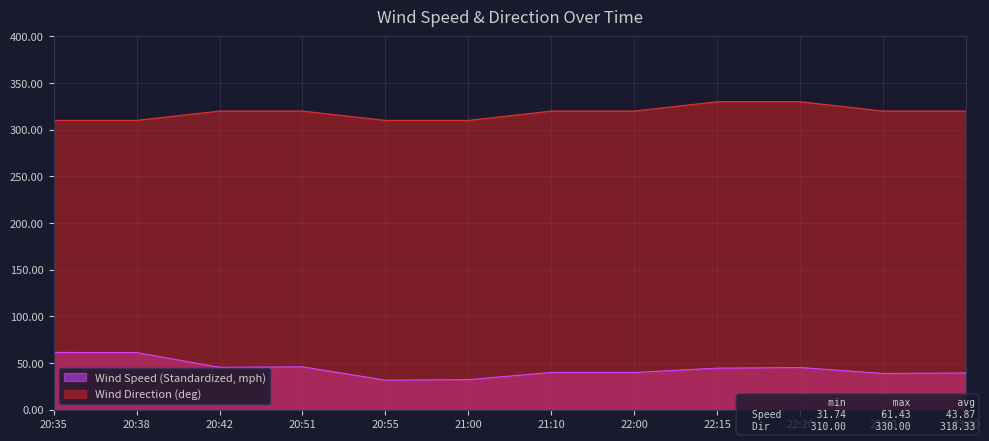

What is the difference between the Wind Direction (deg) values at 20:55 and 22:20?

20.0